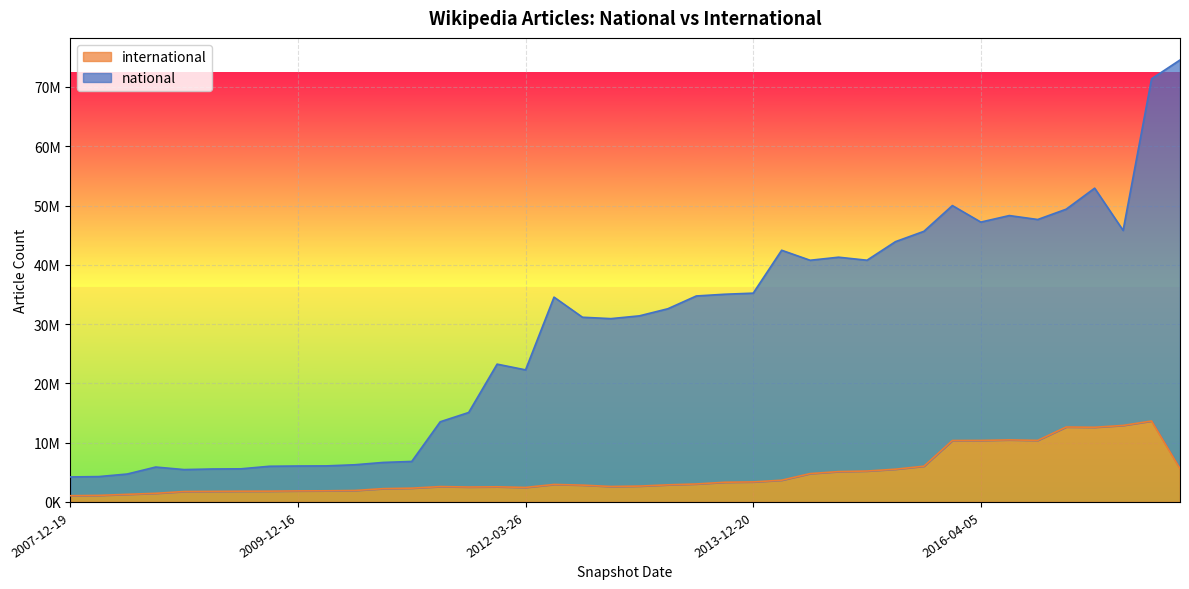

Rank the series by their average value, from lowest to highest.

international, national